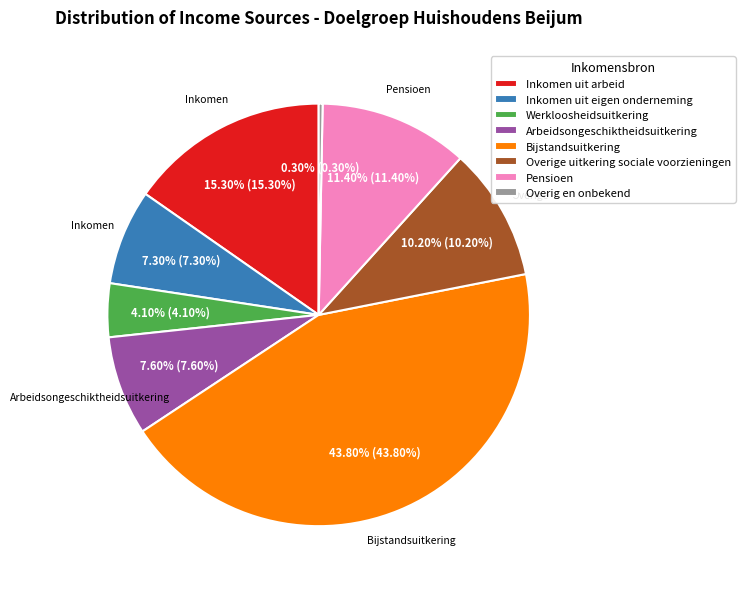

Count the number of slices in the pie.

8